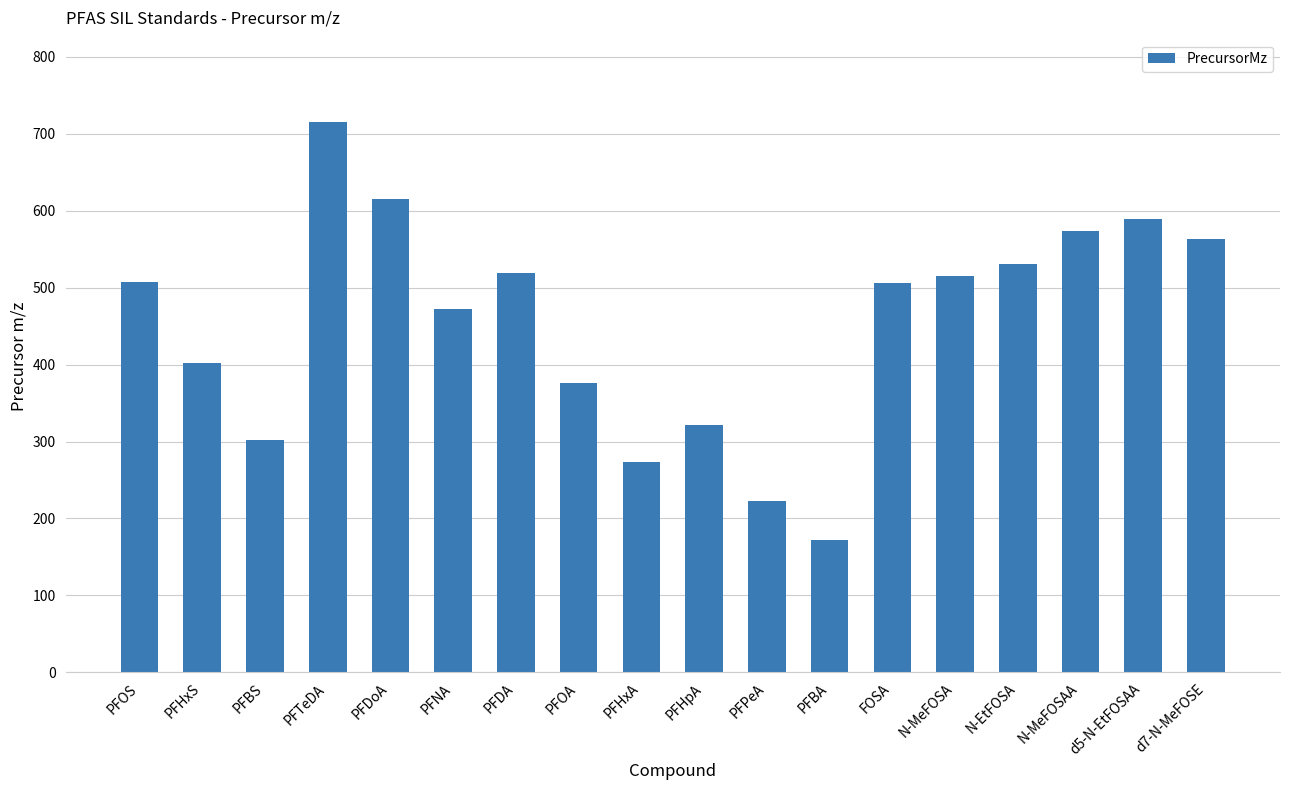

Which has a higher value, FOSA or PFBA?

FOSA